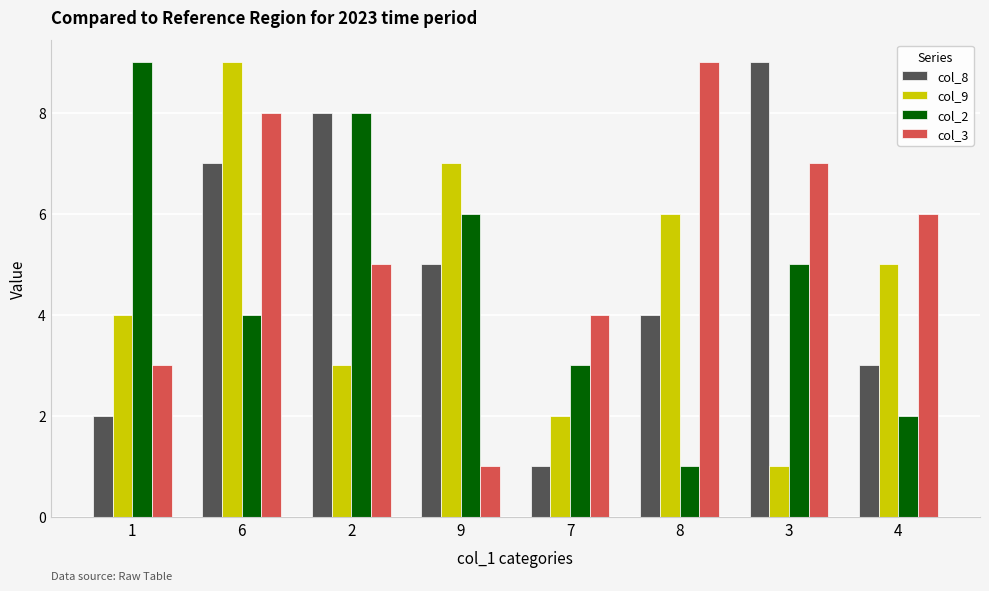

Which category has the lowest value in the col_2 series?

8